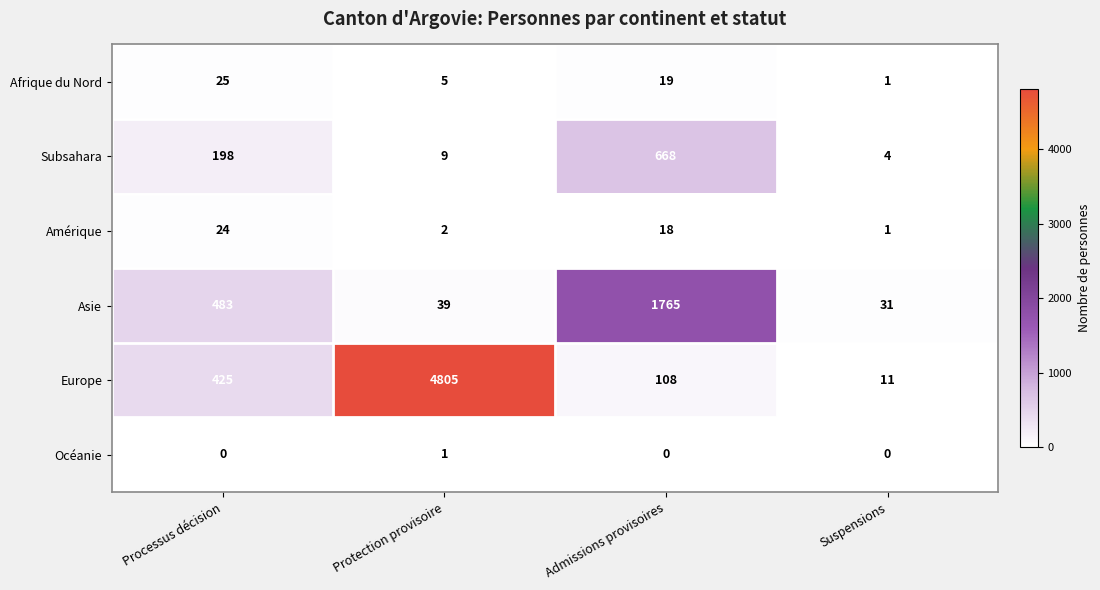

How many series are shown in this chart?

6